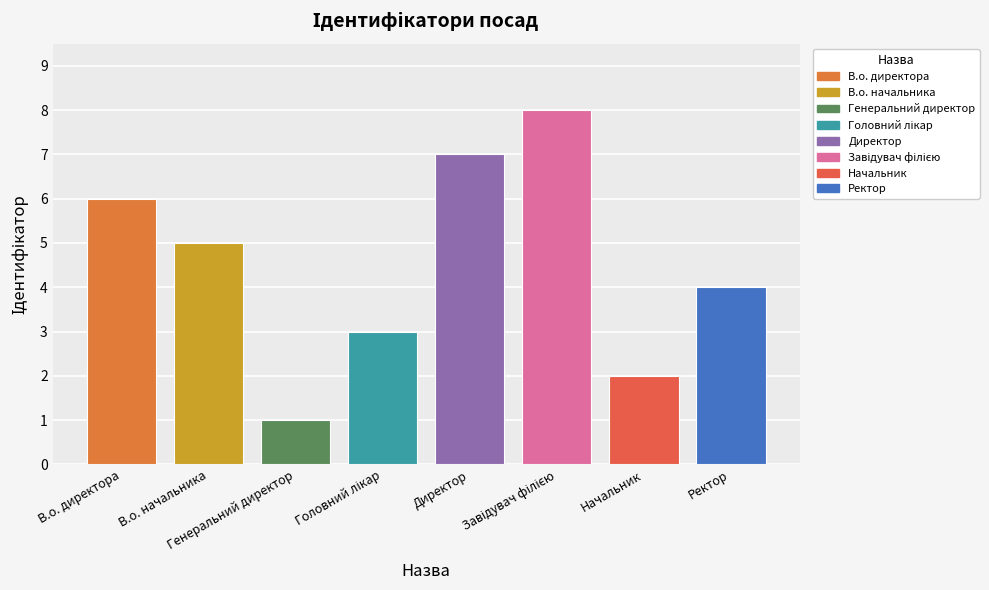

What is the greatest value displayed?

8